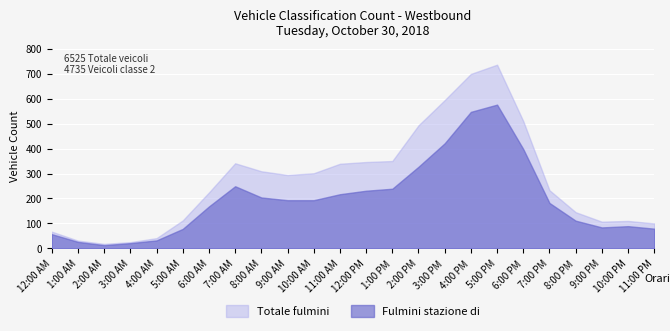

Which series has the largest range (max minus min)?

Totale fulmini